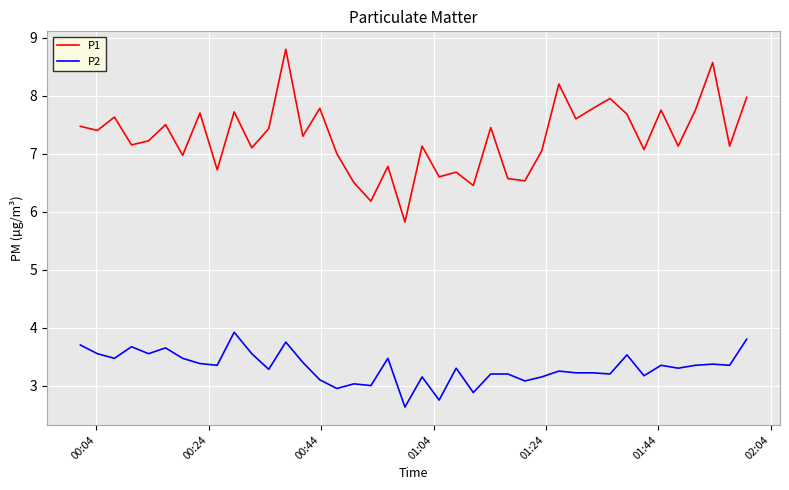

Does the chart have visible grid lines?

Yes